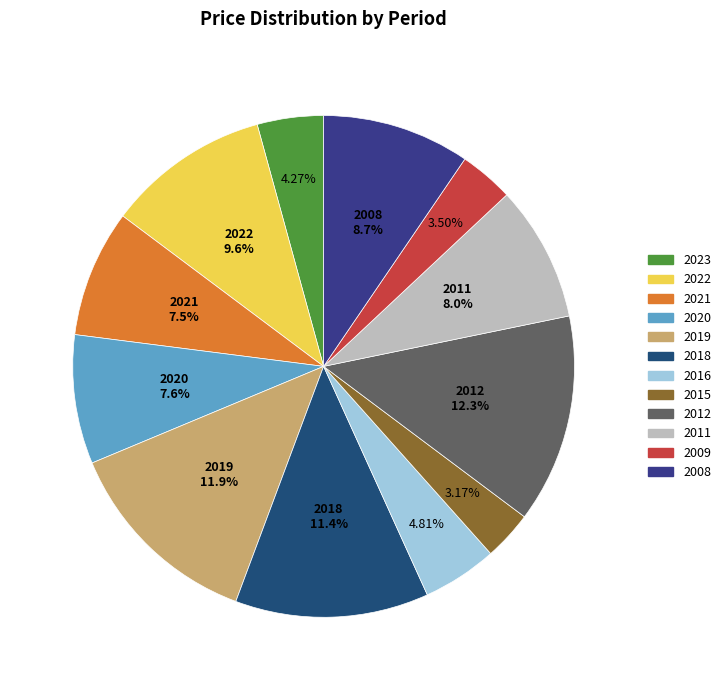

Rank the categories by value from highest to lowest.

2012, 2019, 2018, 2022, 2008, 2011, 2020, 2021, 2016, 2023, 2009, 2015